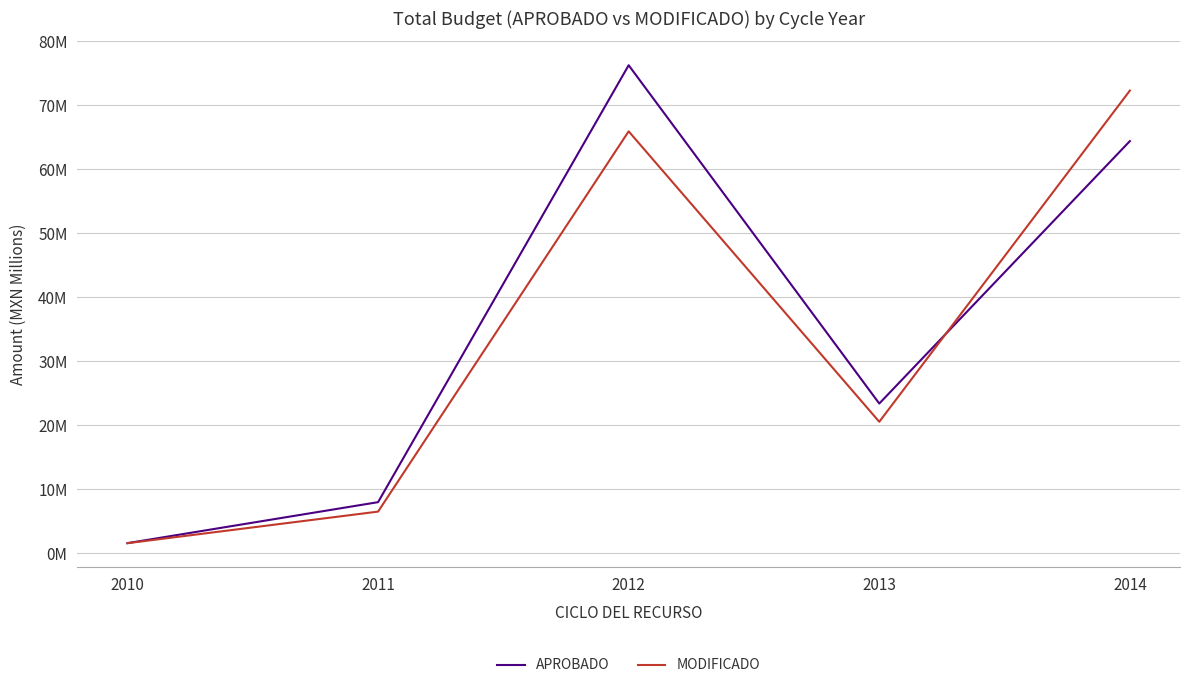

What is the sum of all MODIFICADO values?

167.0